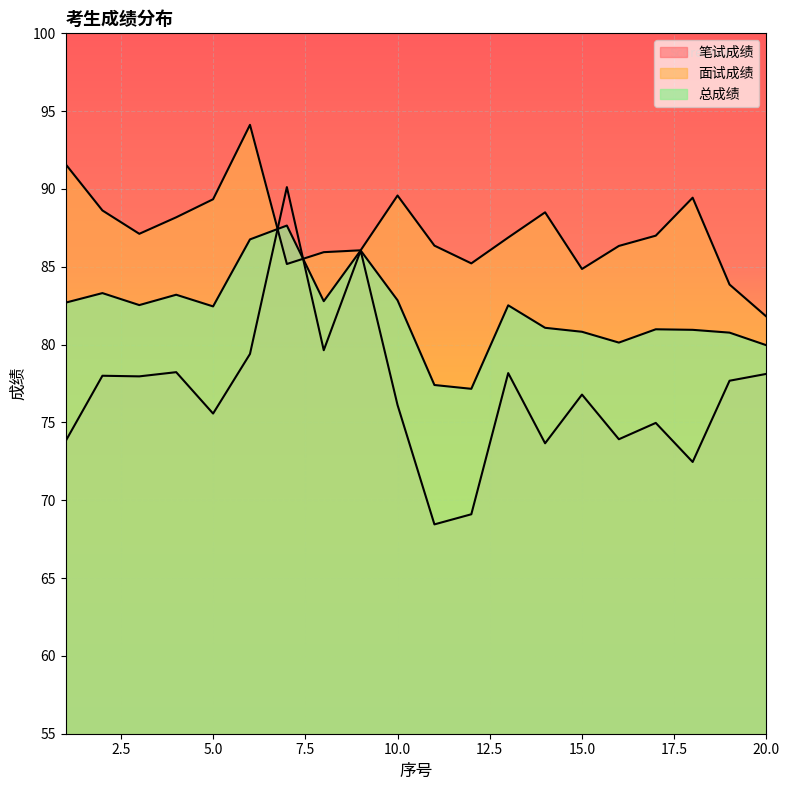

True or false: 面试成绩 and 总成绩 cross at least once.

True